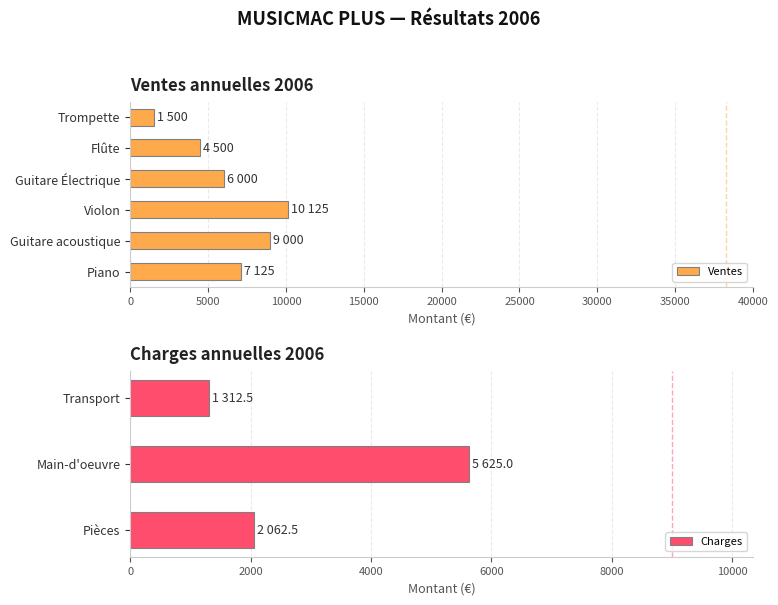

What is the average value of the Ventes series?

6375